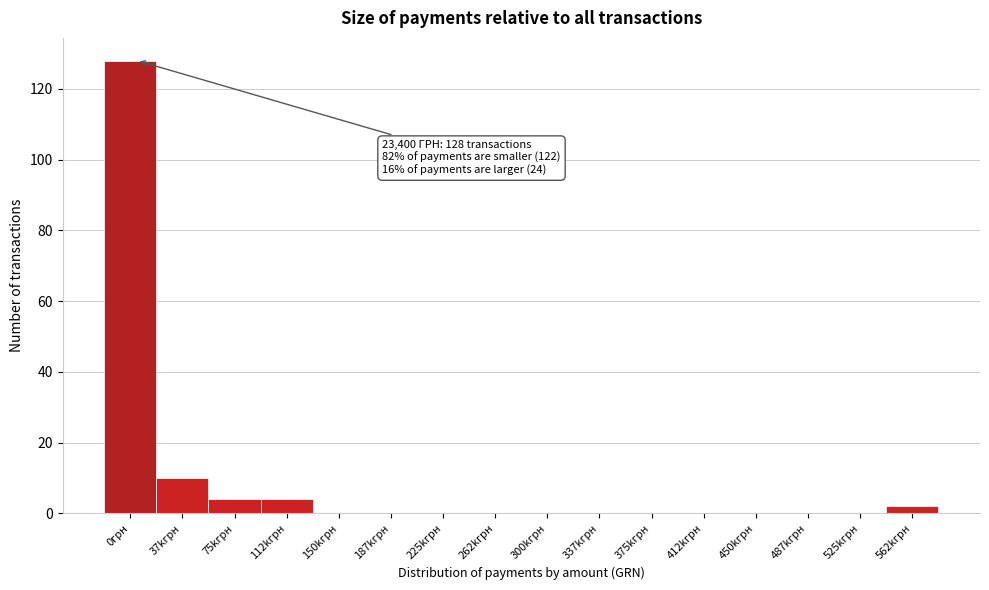

Reading left to right, extract all data points from this chart.

0грн=128	37kгрн=10	75kгрн=4	112kгрн=4	150kгрн=0	187kгрн=0	225kгрн=0	262kгрн=0	300kгрн=0	337kгрн=0	375kгрн=0	412kгрн=0	450kгрн=0	487kгрн=0	525kгрн=0	562kгрн=2